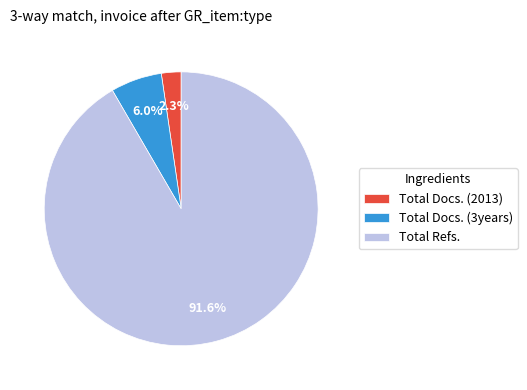

To the nearest percent, what is the difference between the largest and smallest slice percentages?

89%